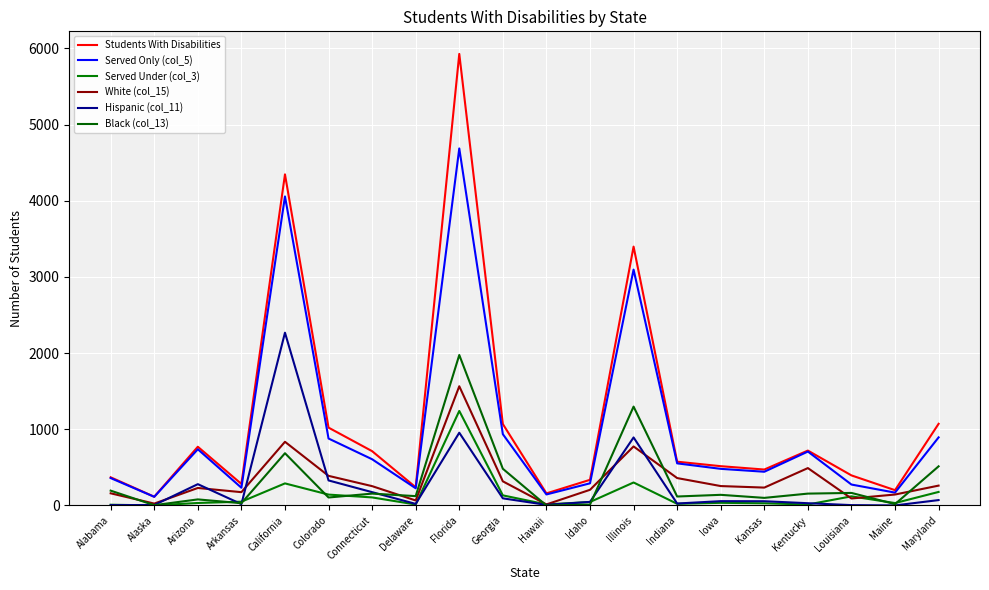

Does the chart display data point markers on the line(s)?

No